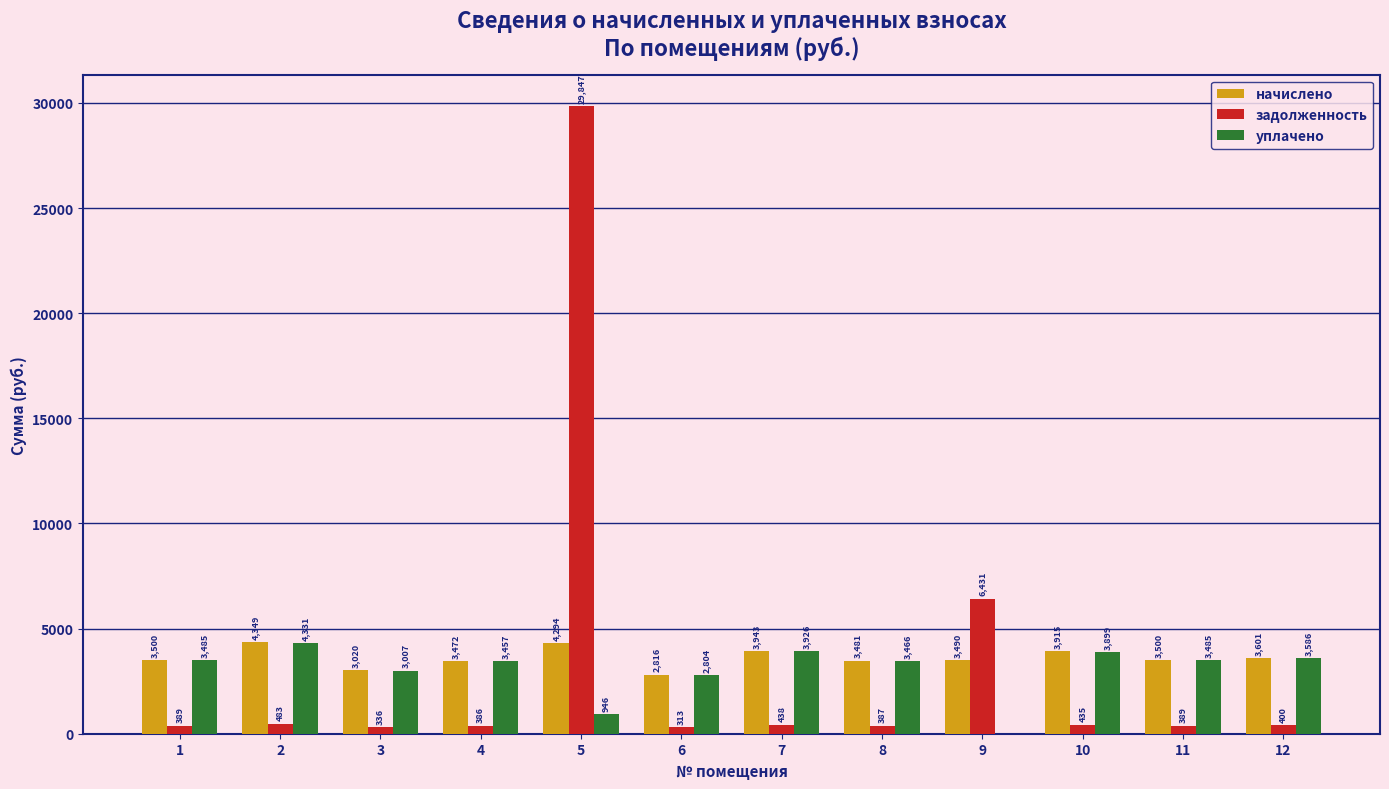

Between 3 and 7, which series saw the biggest shift?

начислено